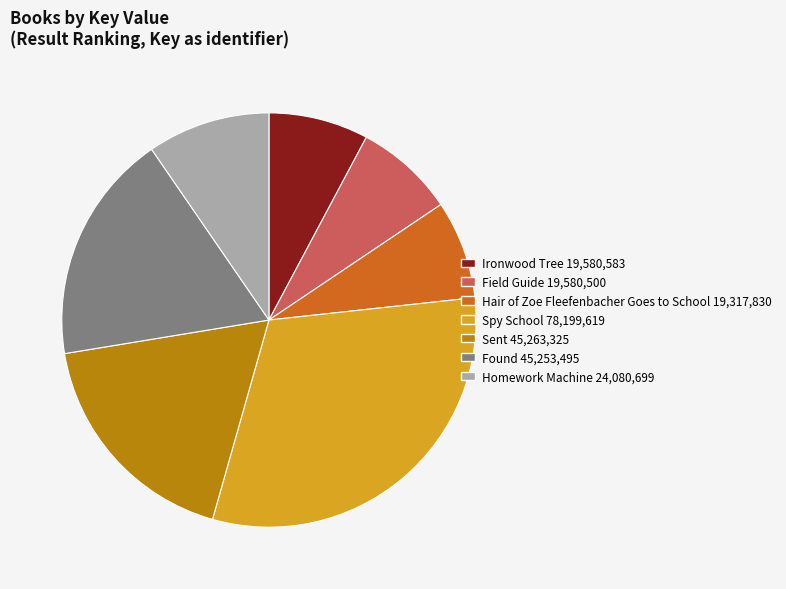

Do Sent and Spy School together represent more than half of the pie?

No